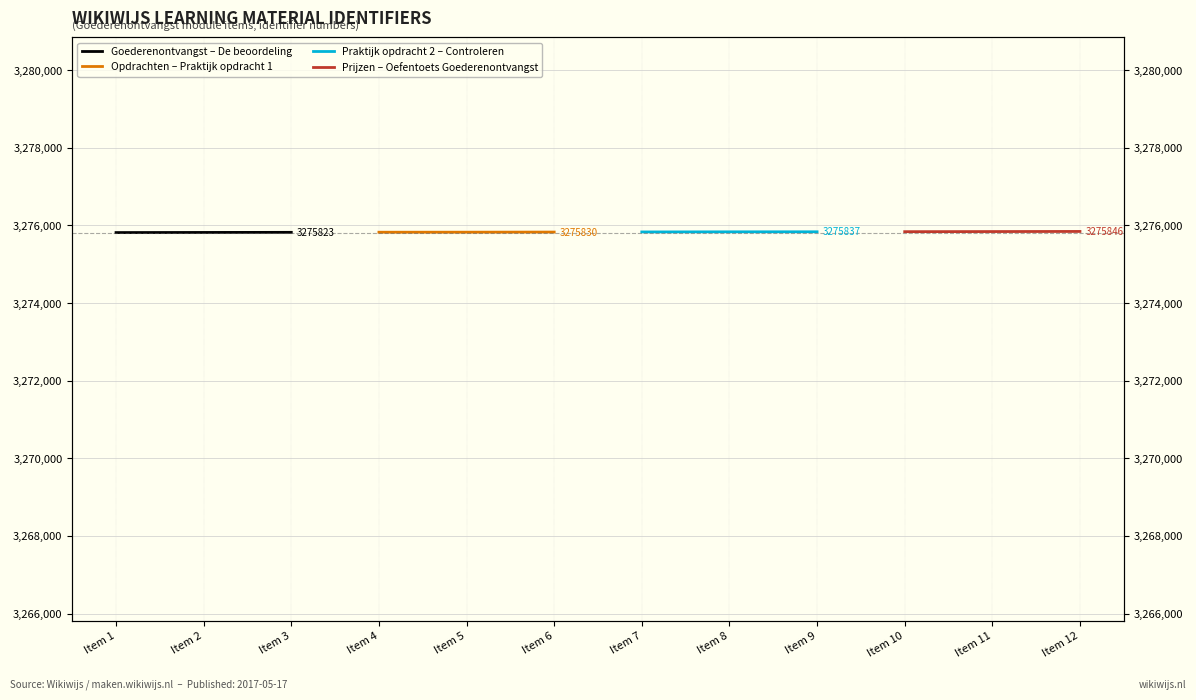

Rank the series at Item 1 from lowest to highest value.

Goederenontvangst – De beoordeling, Opdrachten – Praktijk opdracht 1, Praktijk opdracht 2 – Controleren, Prijzen – Oefentoets Goederenontvangst